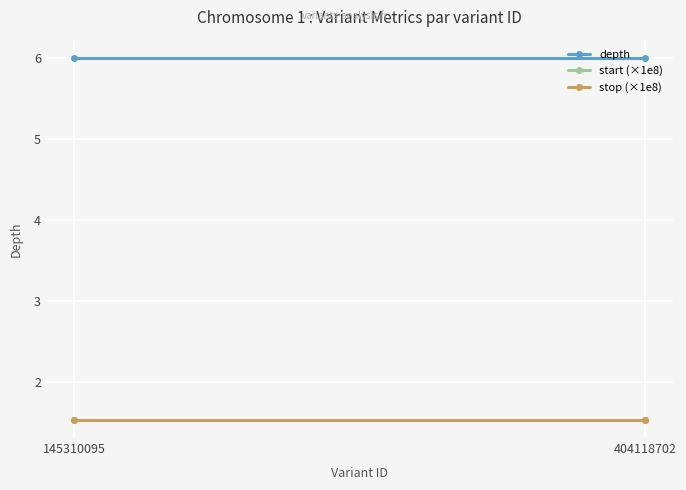

What is the value of the stop (×1e8) point at the 1st from the left?

1.5